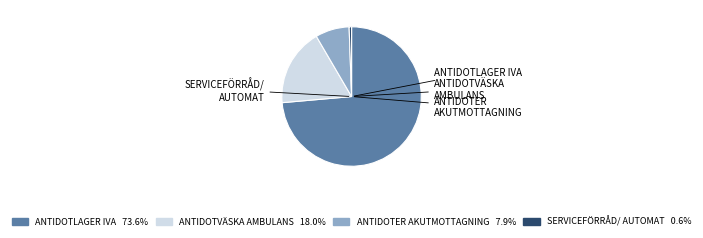

Does any single category account for the majority?

Yes